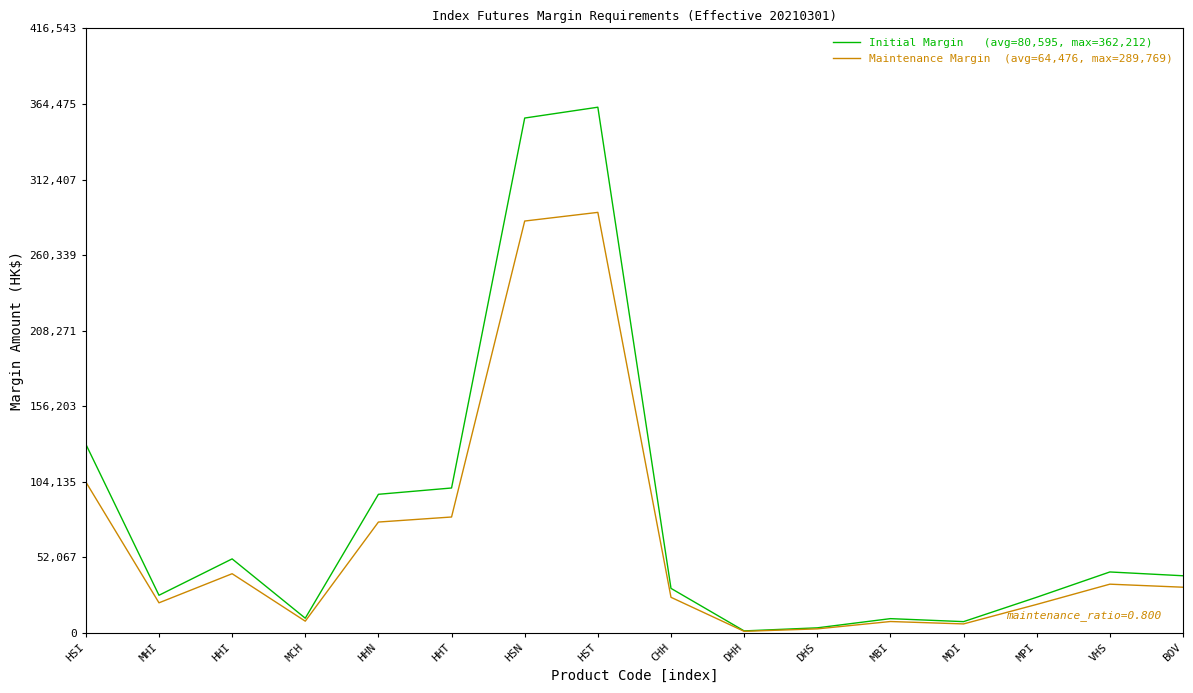

What position from the right is MHI?

15